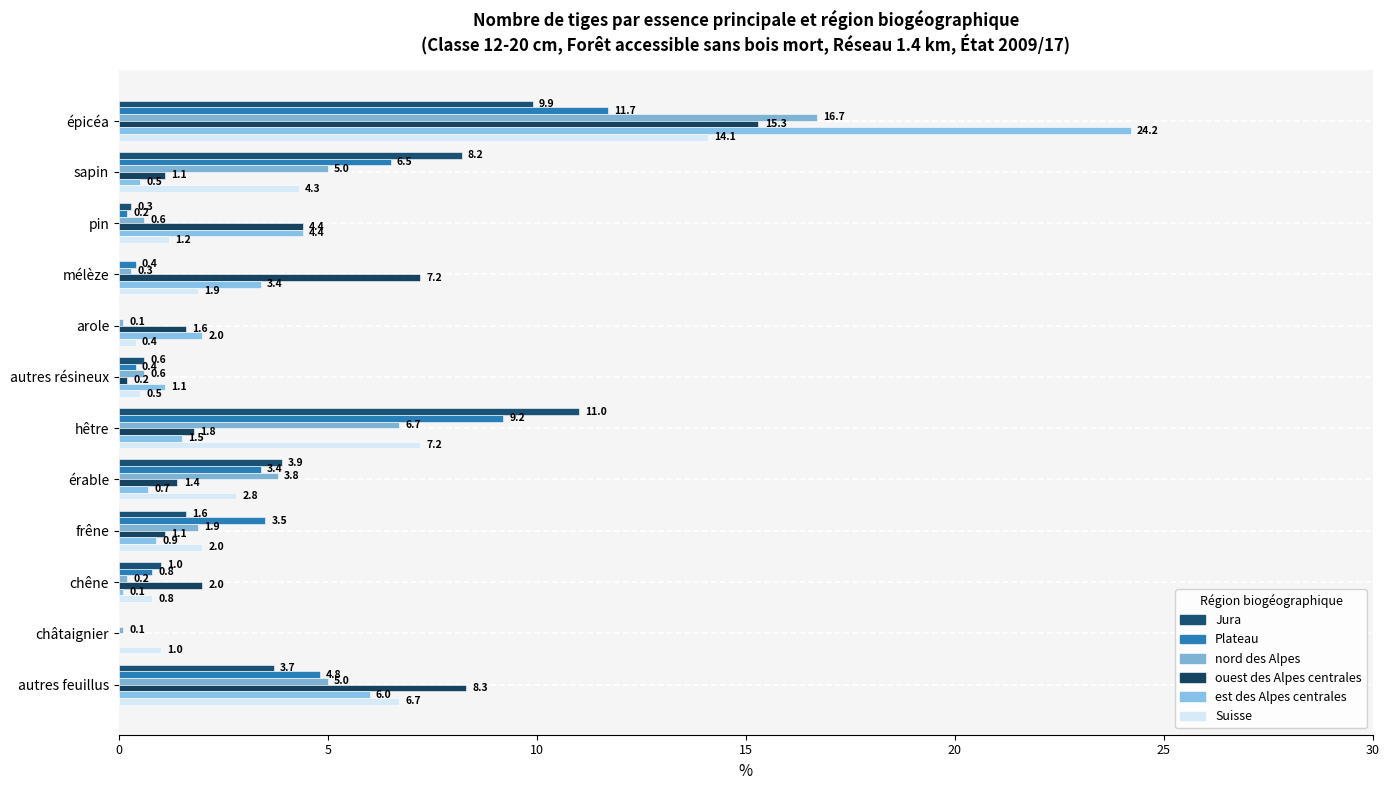

How many data points in Plateau are above 3?

6